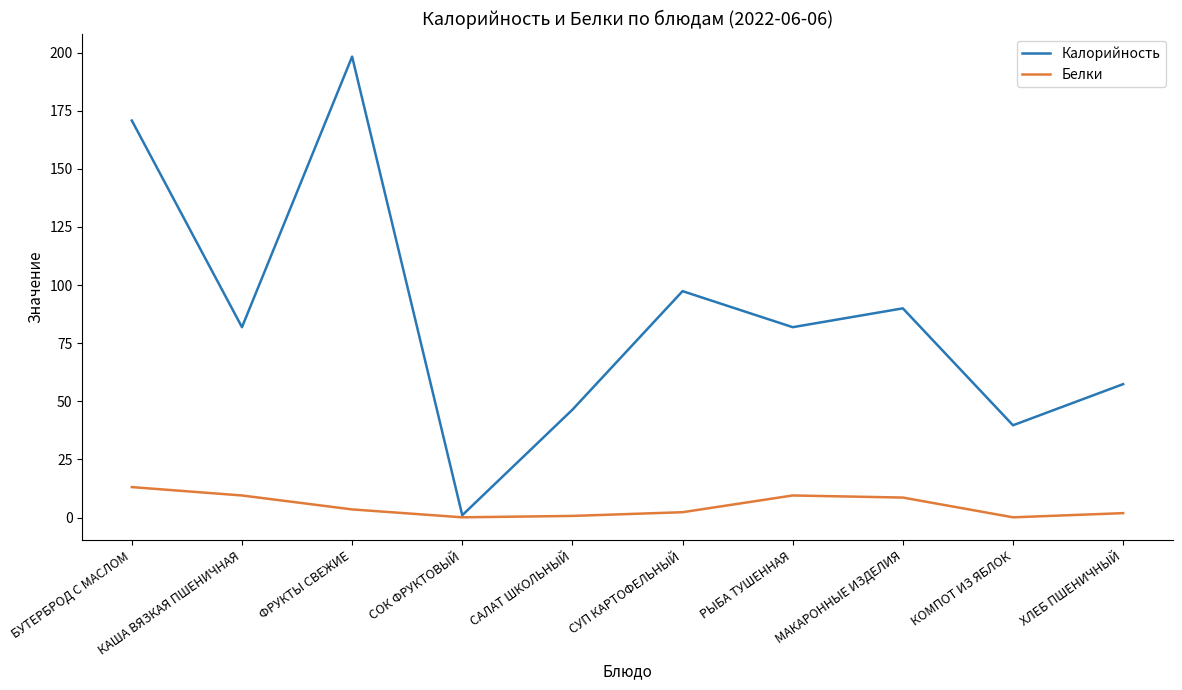

List the series in order of their peak value, lowest first.

Белки, Калорийность